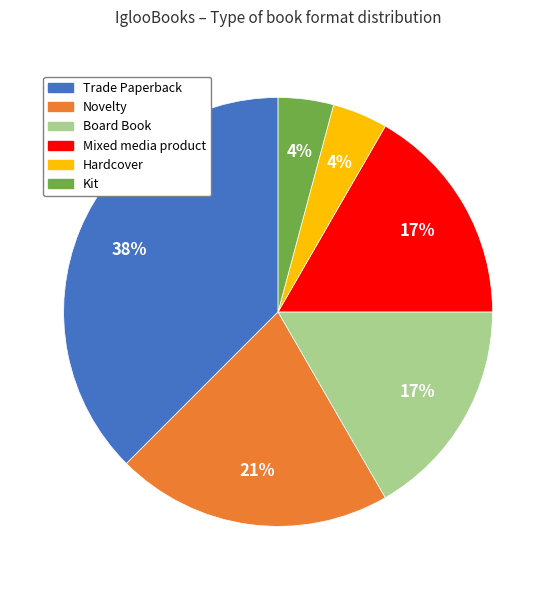

Count the number of slices in the pie.

6